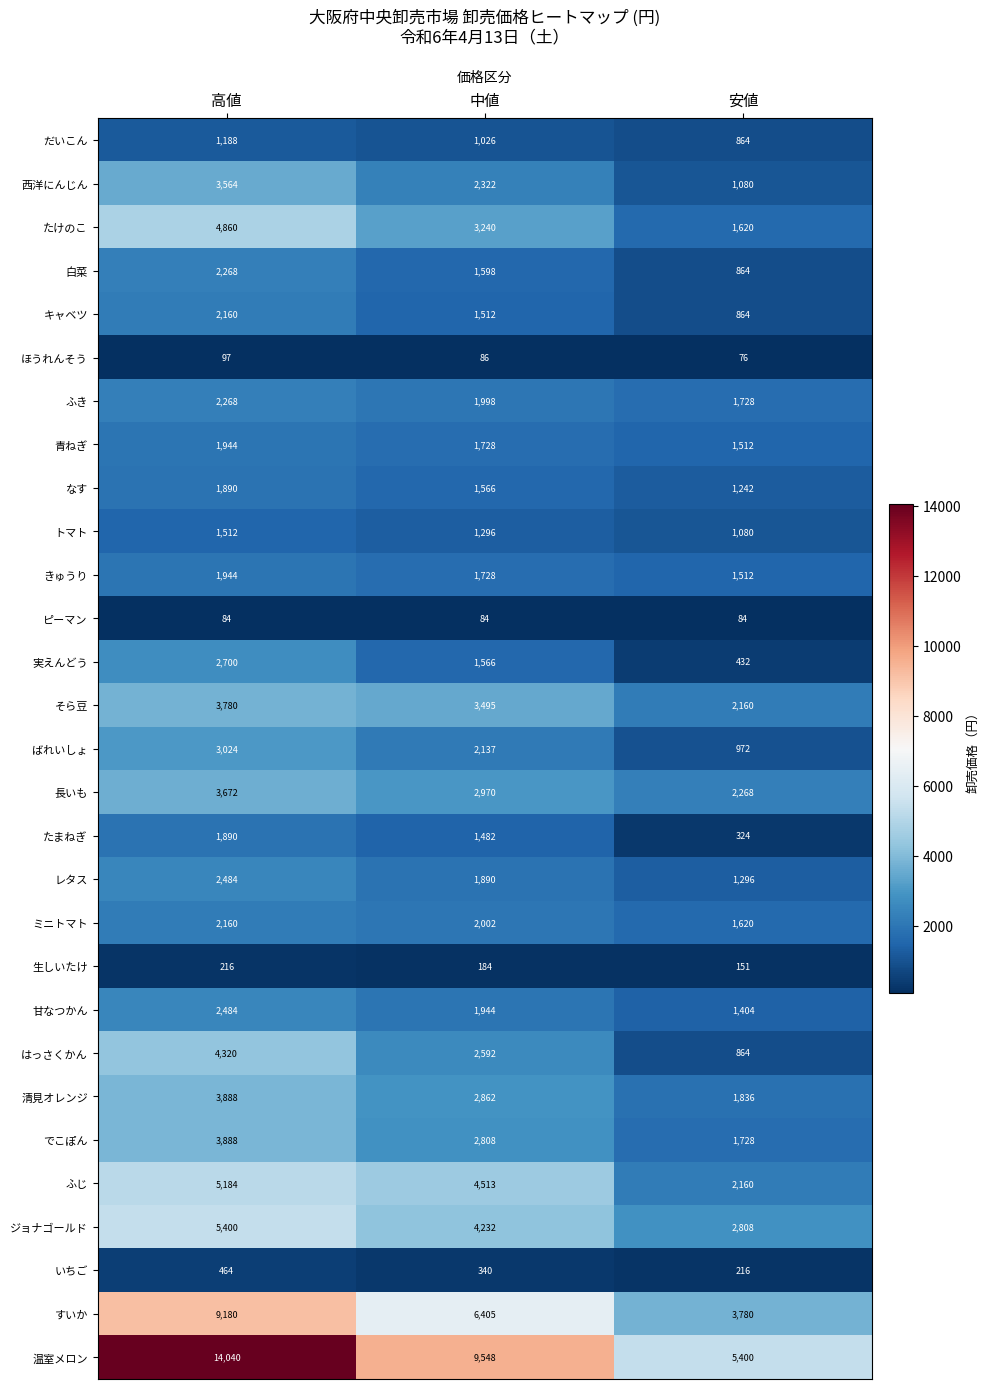

True or false: ジョナゴールド has a value of 4527 at 安値.

False